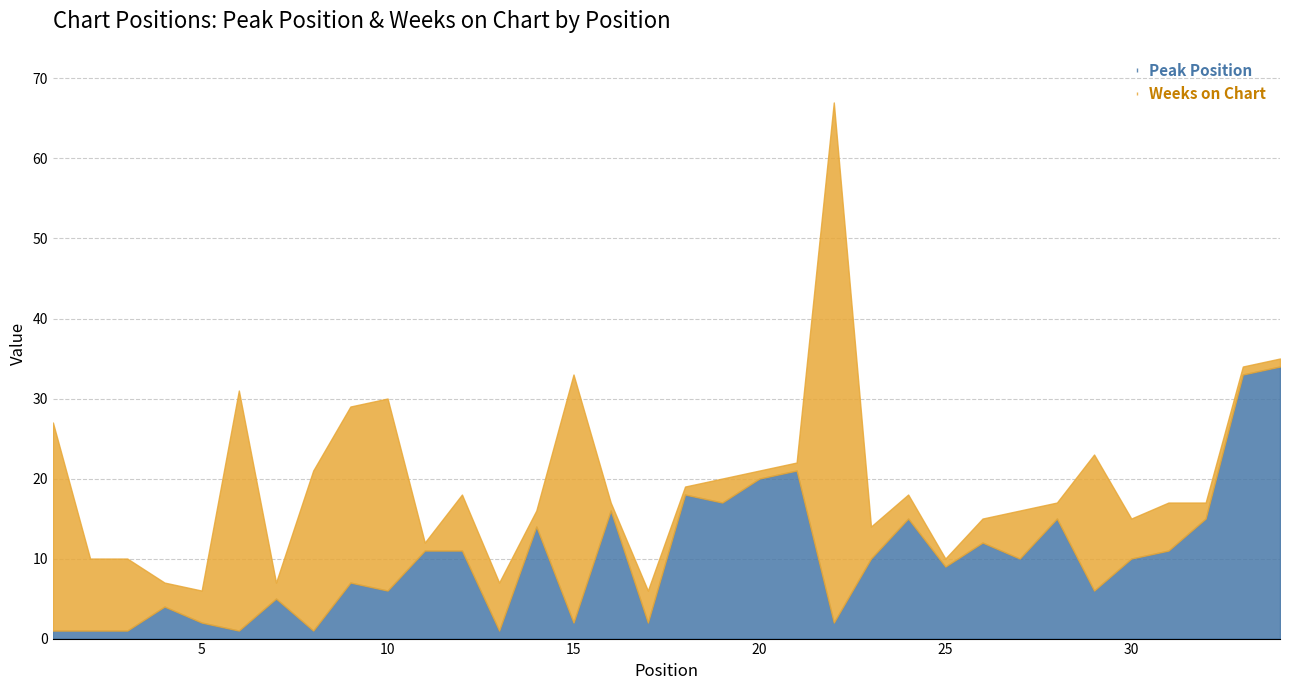

Between 5 and 3, which is larger?

5